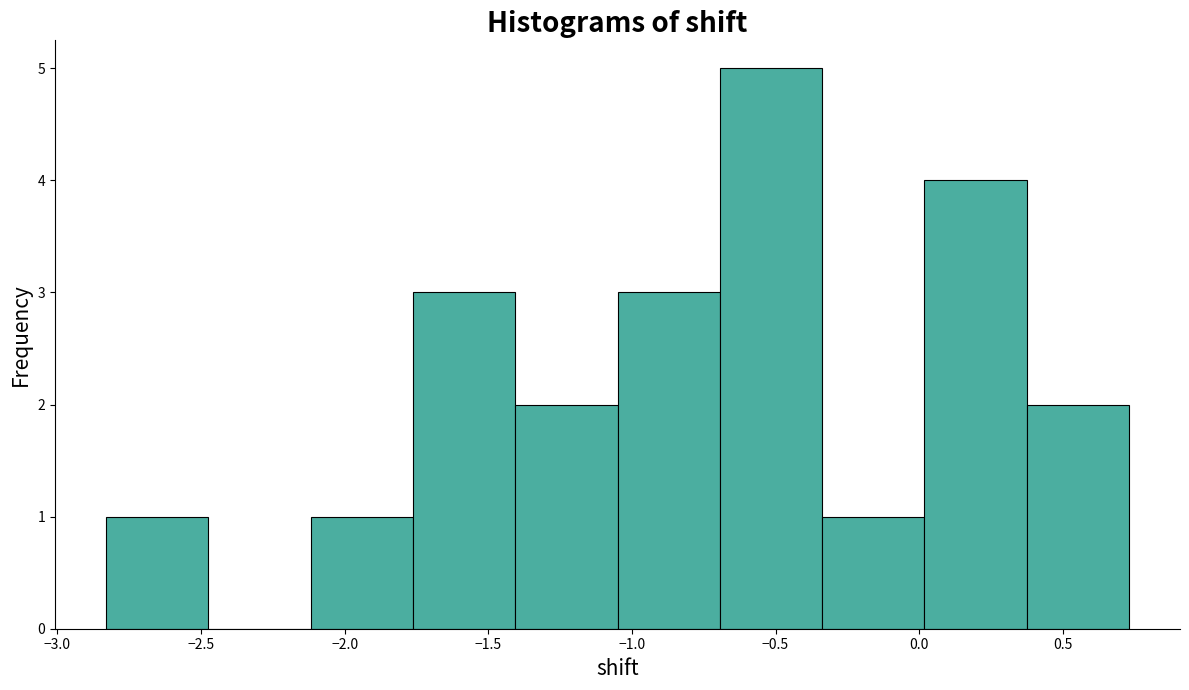

Which range on the x-axis has the tallest bar?

-0.70 to -0.35